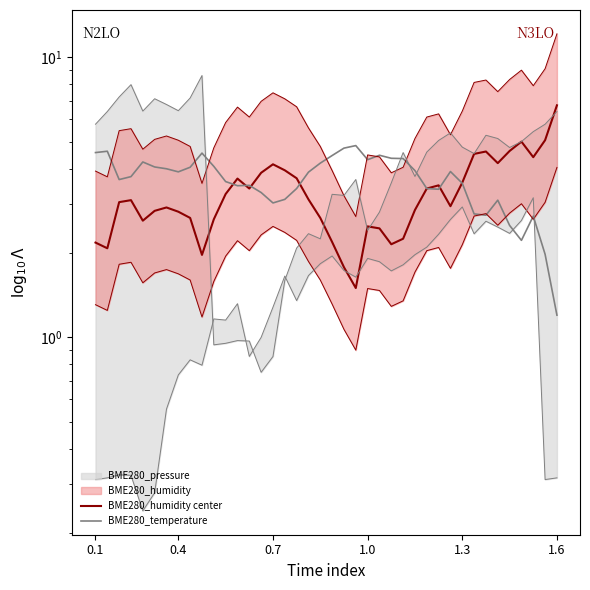

Which series has the largest range (max minus min)?

BME280_humidity center